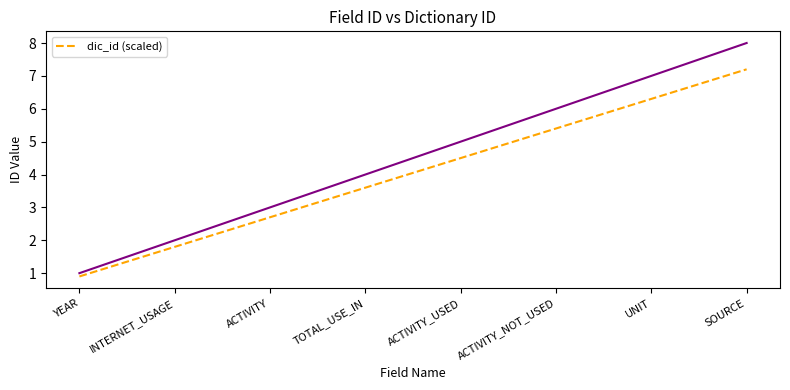

Rank the categories by value from lowest to highest.

YEAR, INTERNET_USAGE, ACTIVITY, TOTAL_USE_IN, ACTIVITY_USED, ACTIVITY_NOT_USED, UNIT, SOURCE